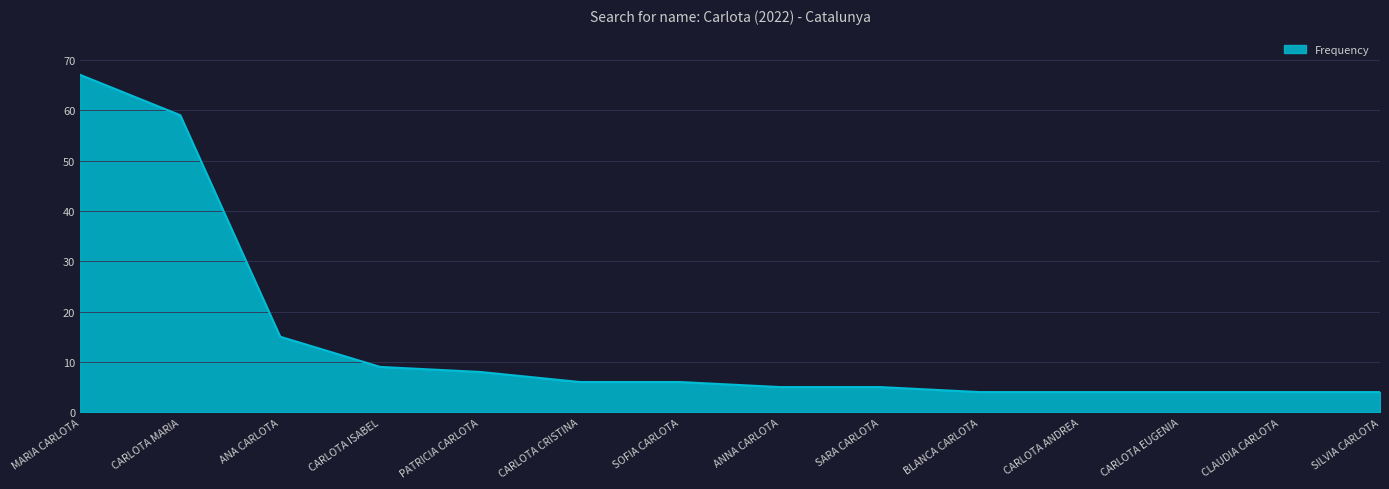

Reading left to right, transcribe all the data shown in this chart.

MARIA CARLOTA=67	CARLOTA MARIA=59	ANA CARLOTA=15	CARLOTA ISABEL=9	PATRICIA CARLOTA=8	CARLOTA CRISTINA=6	SOFIA CARLOTA=6	ANNA CARLOTA=5	SARA CARLOTA=5	BLANCA CARLOTA=4	CARLOTA ANDREA=4	CARLOTA EUGENIA=4	CLAUDIA CARLOTA=4	SILVIA CARLOTA=4